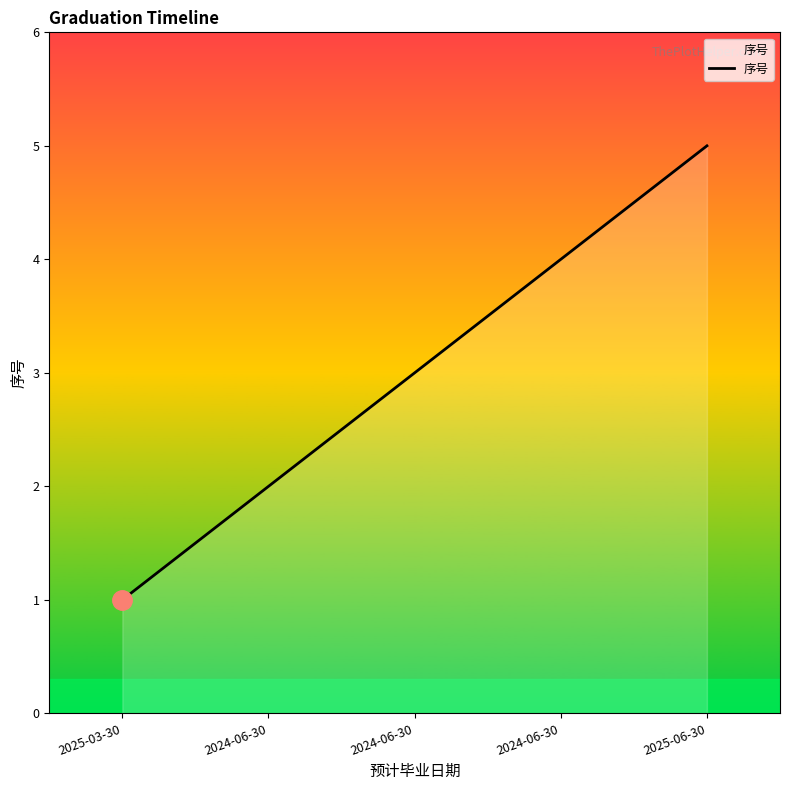

Reading left to right, extract all data points from this chart.

2025-03-30=1	2024-06-30=2	2024-06-30=3	2024-06-30=4	2025-06-30=5